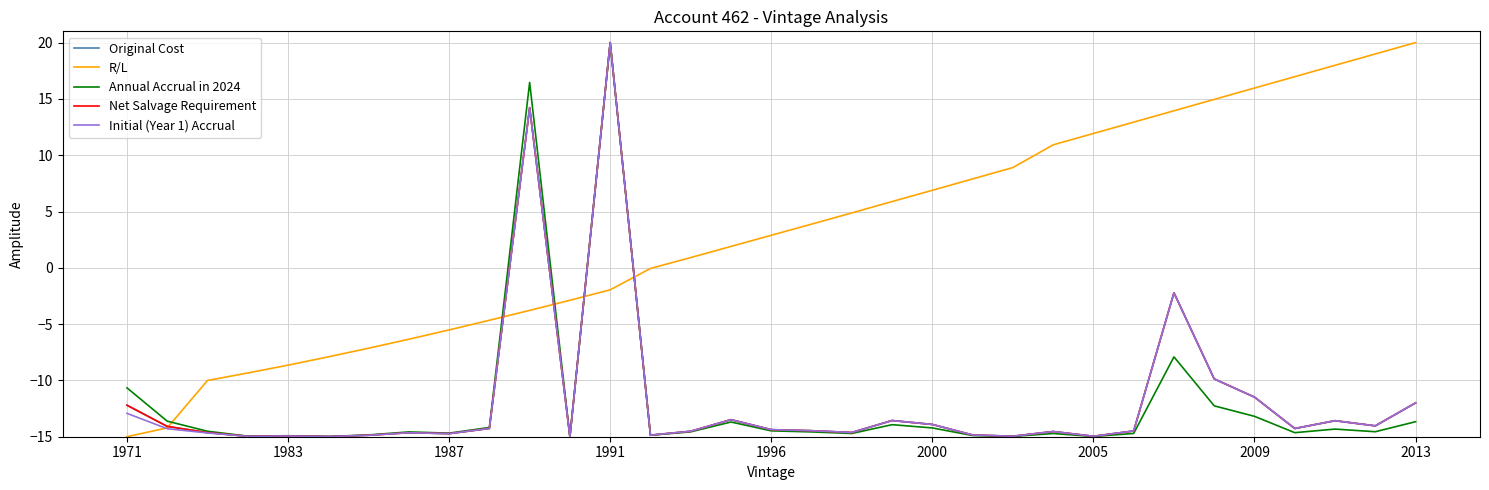

Does the chart have visible grid lines?

Yes